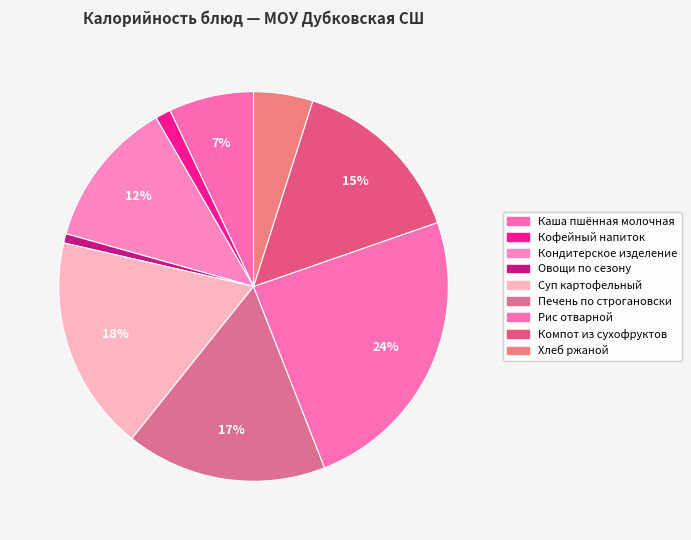

To the nearest percent, what is the difference between the Суп картофельный and Компот из сухофруктов slice percentages?

3%